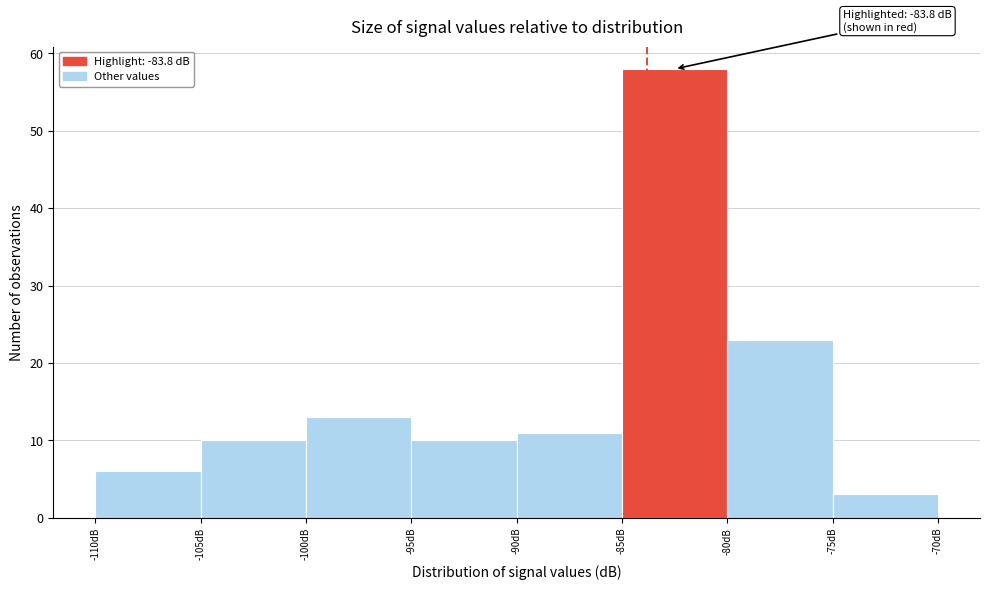

Over which range of the x-axis is the bar tallest?

-85 to -80